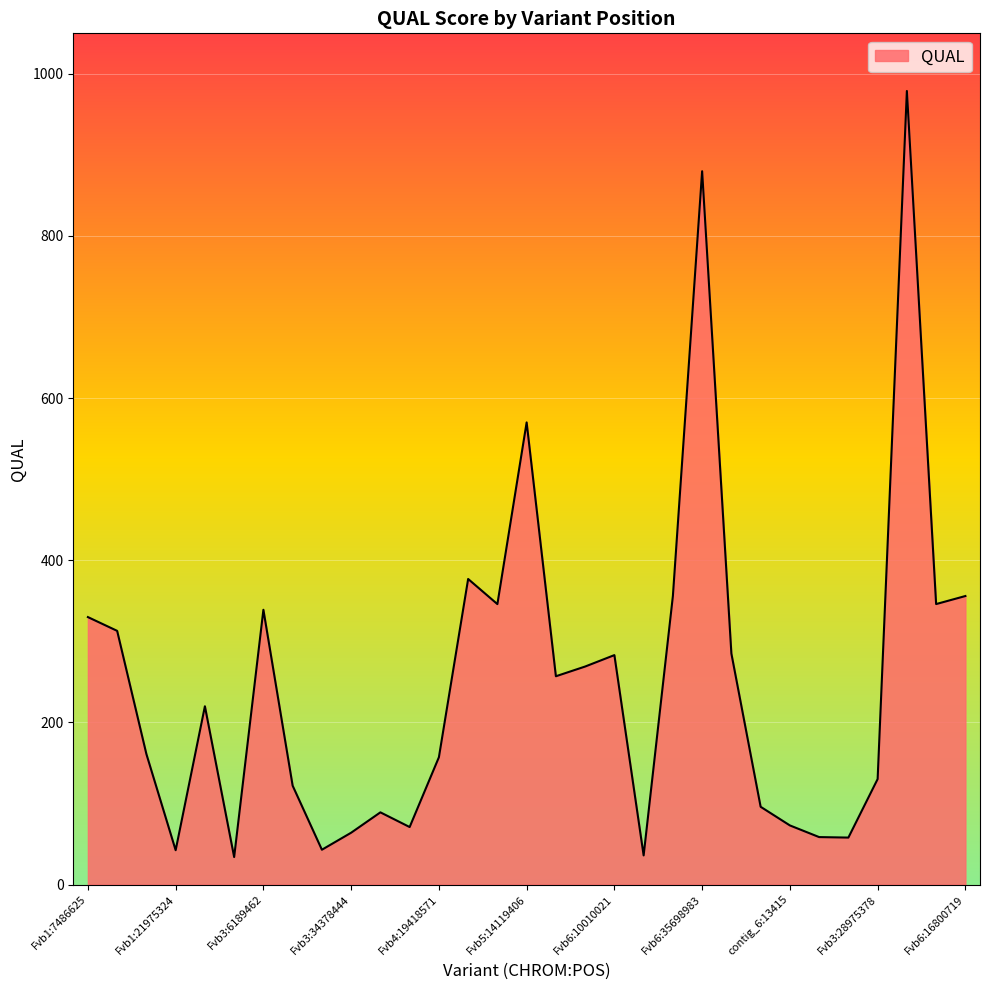

What is the difference between the maximum and minimum values?

945.0